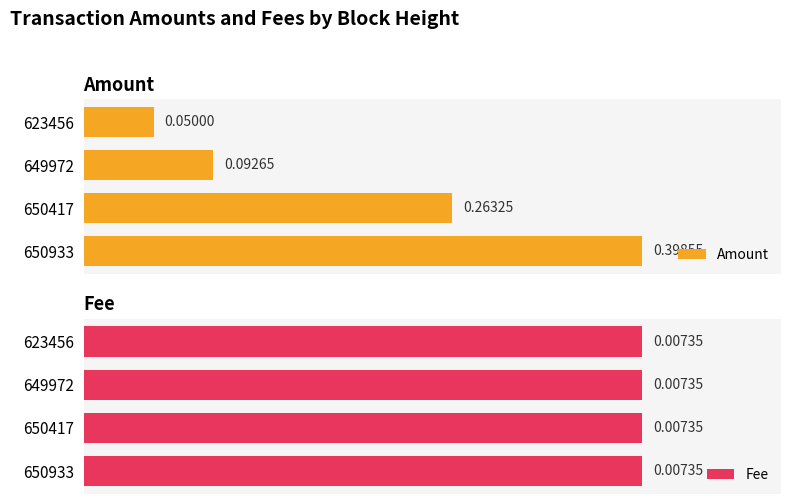

List the labels in order of Amount value, smallest first.

623456, 649972, 650417, 650933